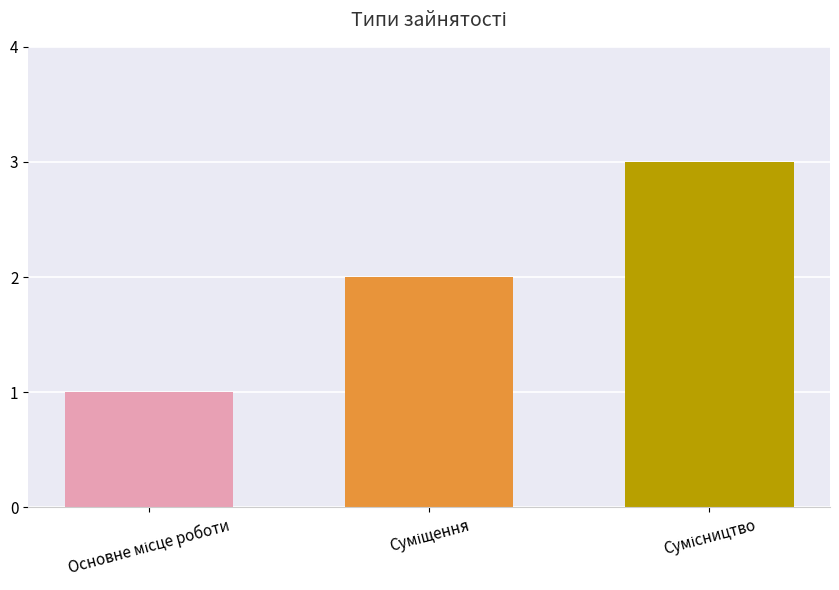

What is the maximum value shown in the chart?

3